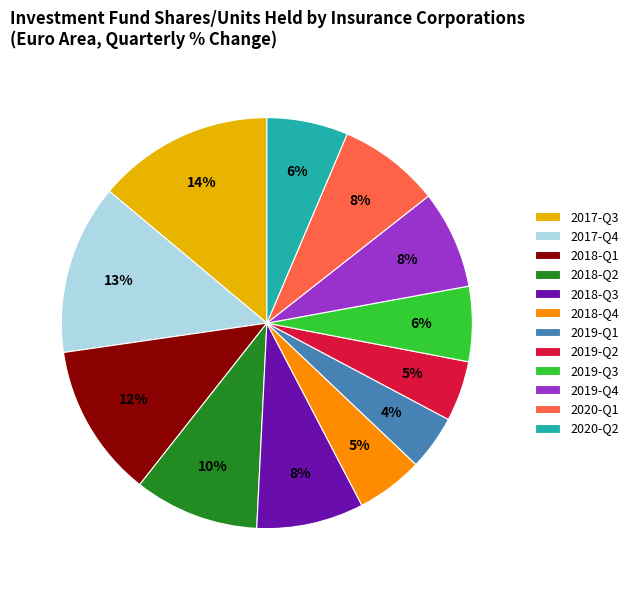

To the nearest percent, what percentage of the pie is 2020-Q1?

8%